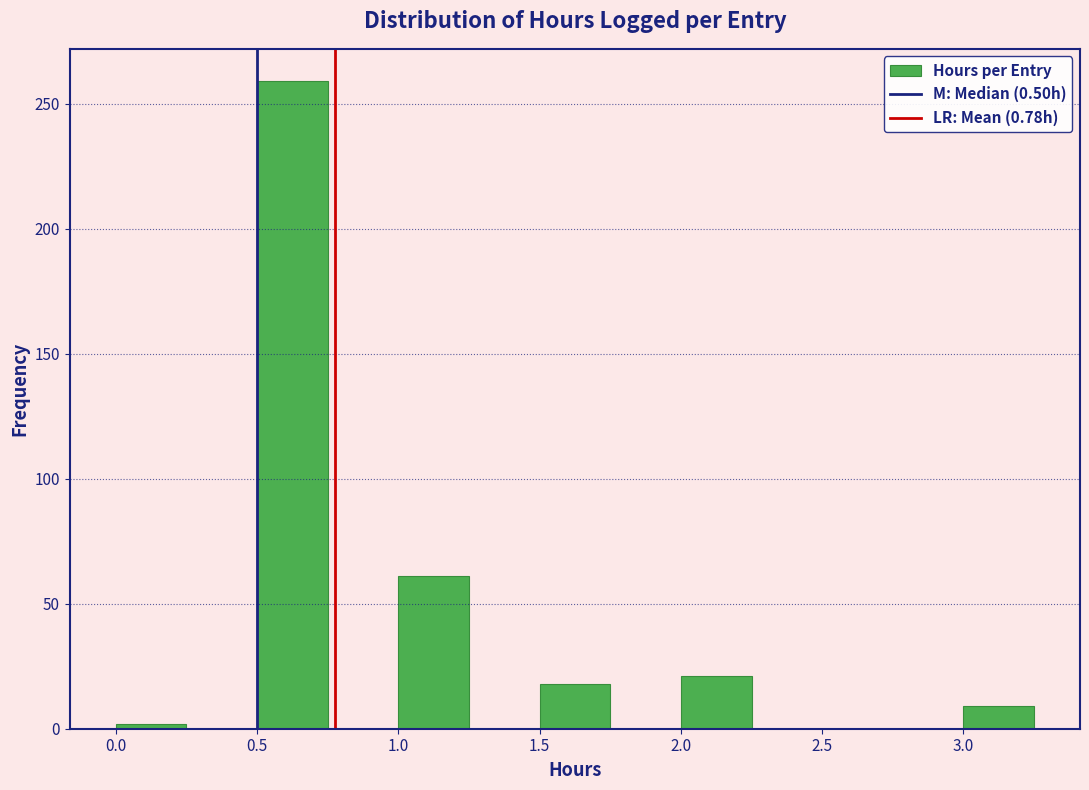

What is the height of the bar covering 1.00 to 1.25 on the x-axis? The values are not printed on the chart, so give them approximately, as read against the axis.

60